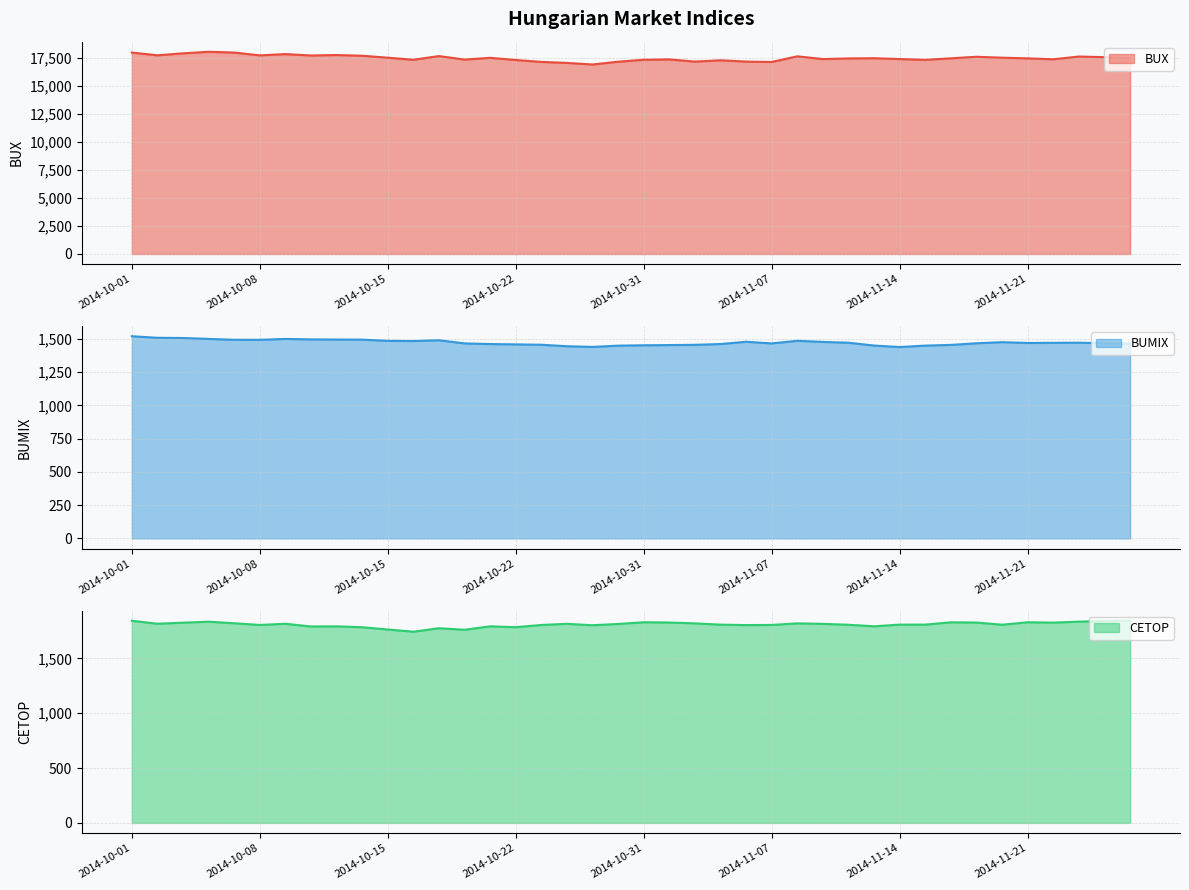

What is the label of the 7th point from the right?

2014-11-19